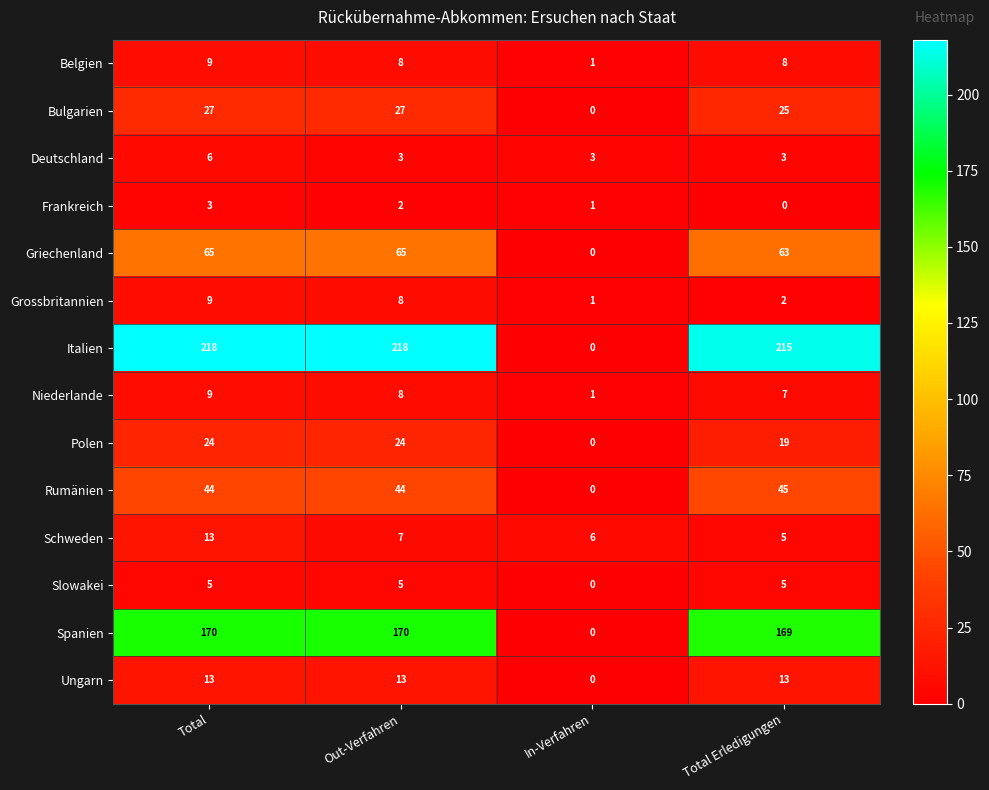

At how many categories does at least one series exceed 213?

3